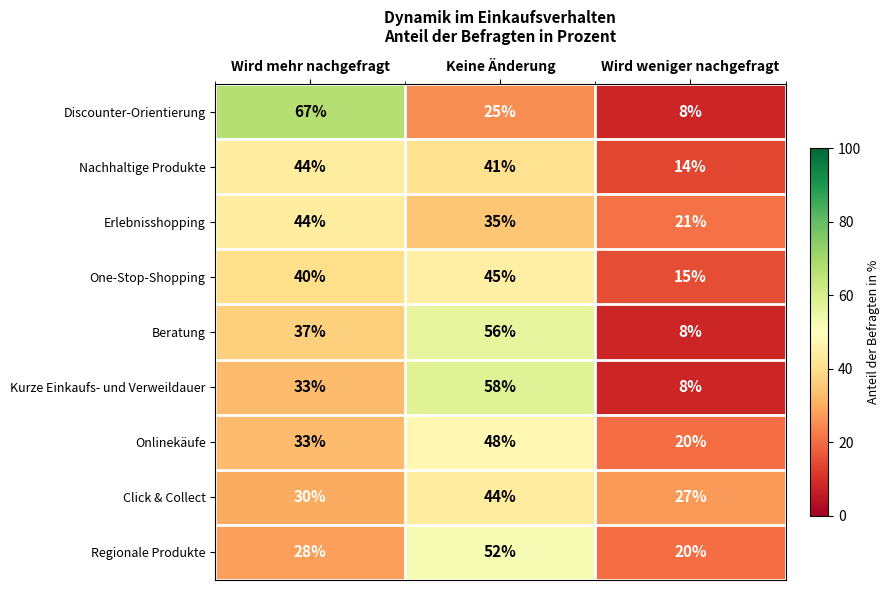

At Keine Änderung, list the series in order from smallest to largest.

Discounter-Orientierung, Erlebnisshopping, Nachhaltige Produkte, Click & Collect, One-Stop-Shopping, Onlinekäufe, Regionale Produkte, Beratung, Kurze Einkaufs- und Verweildauer